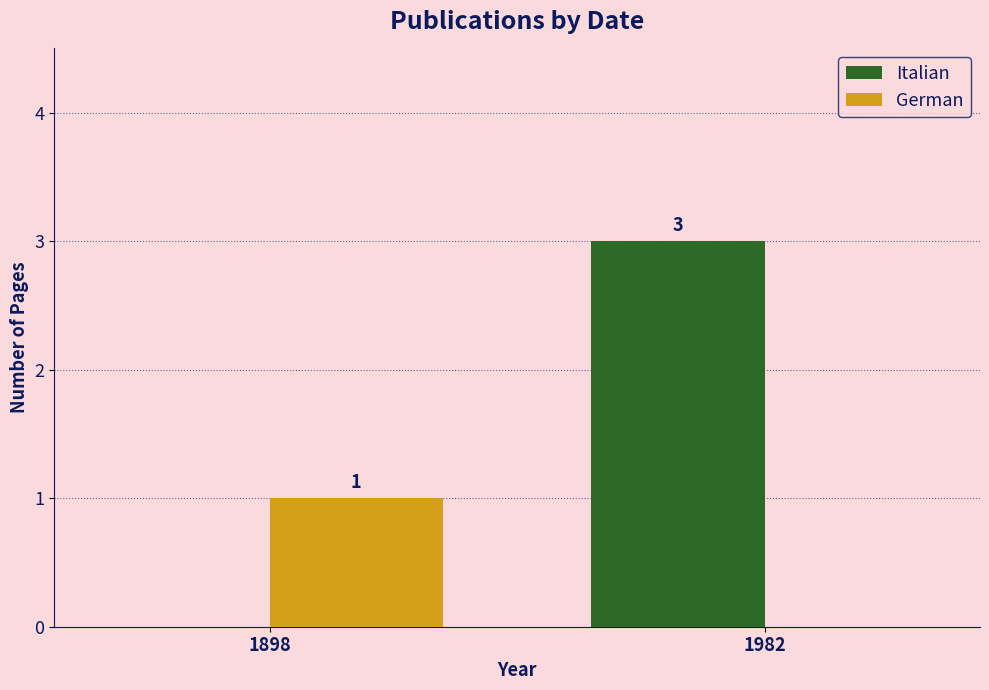

True or false: Italian has a value of -2 at 1898.

False